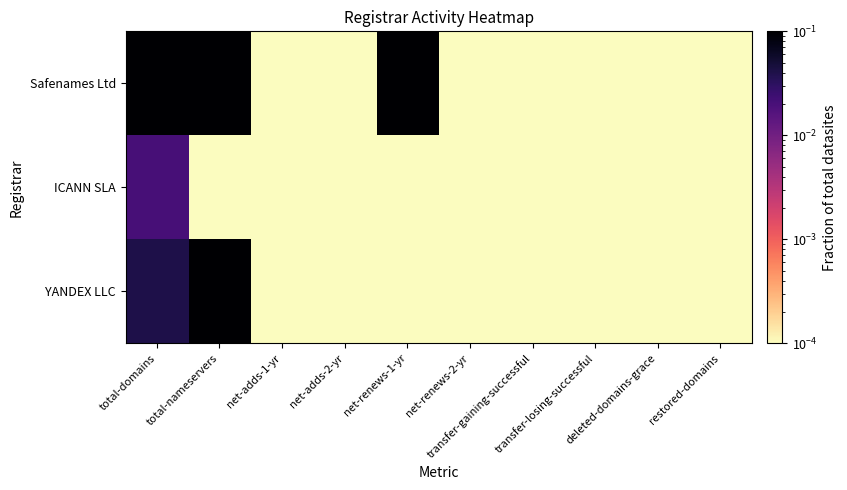

Count the number of categories in the chart.

10